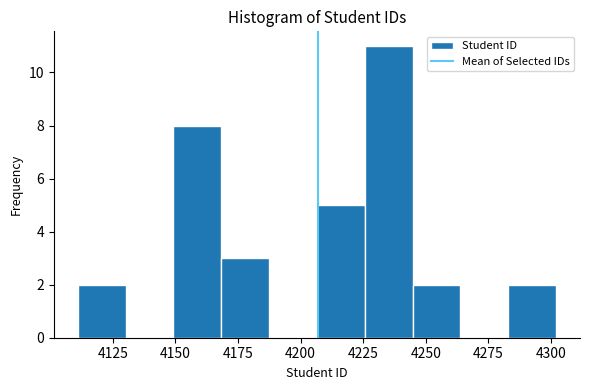

Read against the x-axis, roughly where is the centre of the tallest bar?

4235